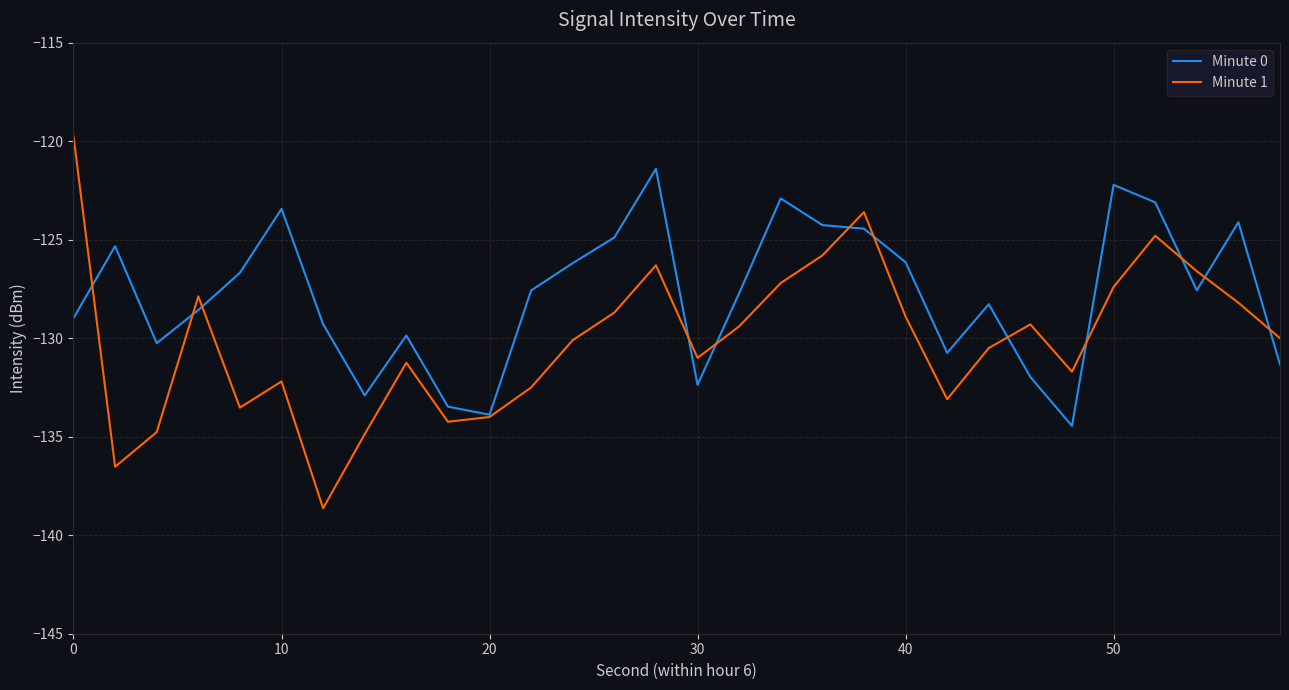

Which series has the largest total across all categories?

Minute 0